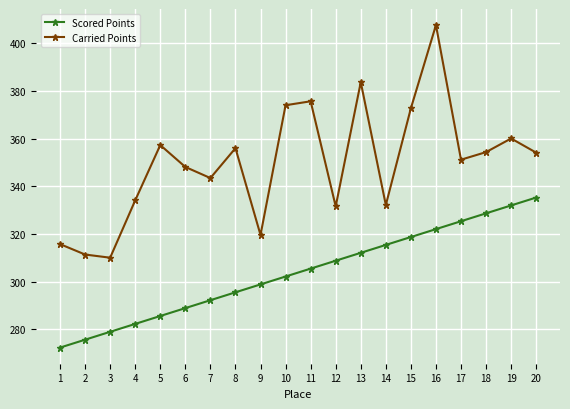

How many data points in Carried Points are less than 354?

10